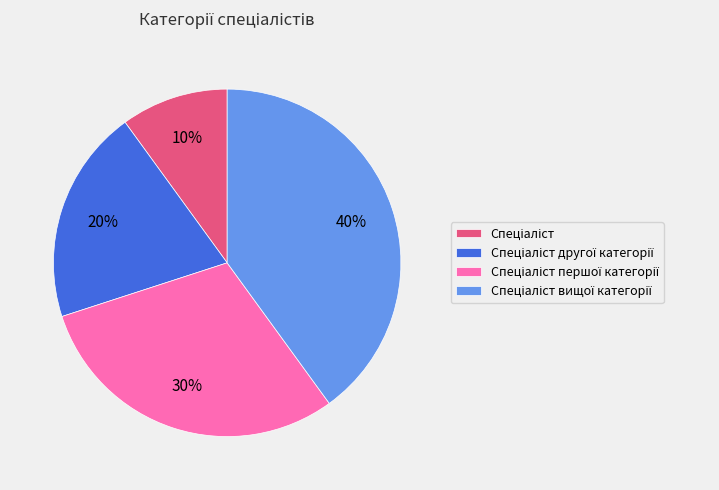

To the nearest percent, what is the difference between the largest and smallest slice percentages?

30%